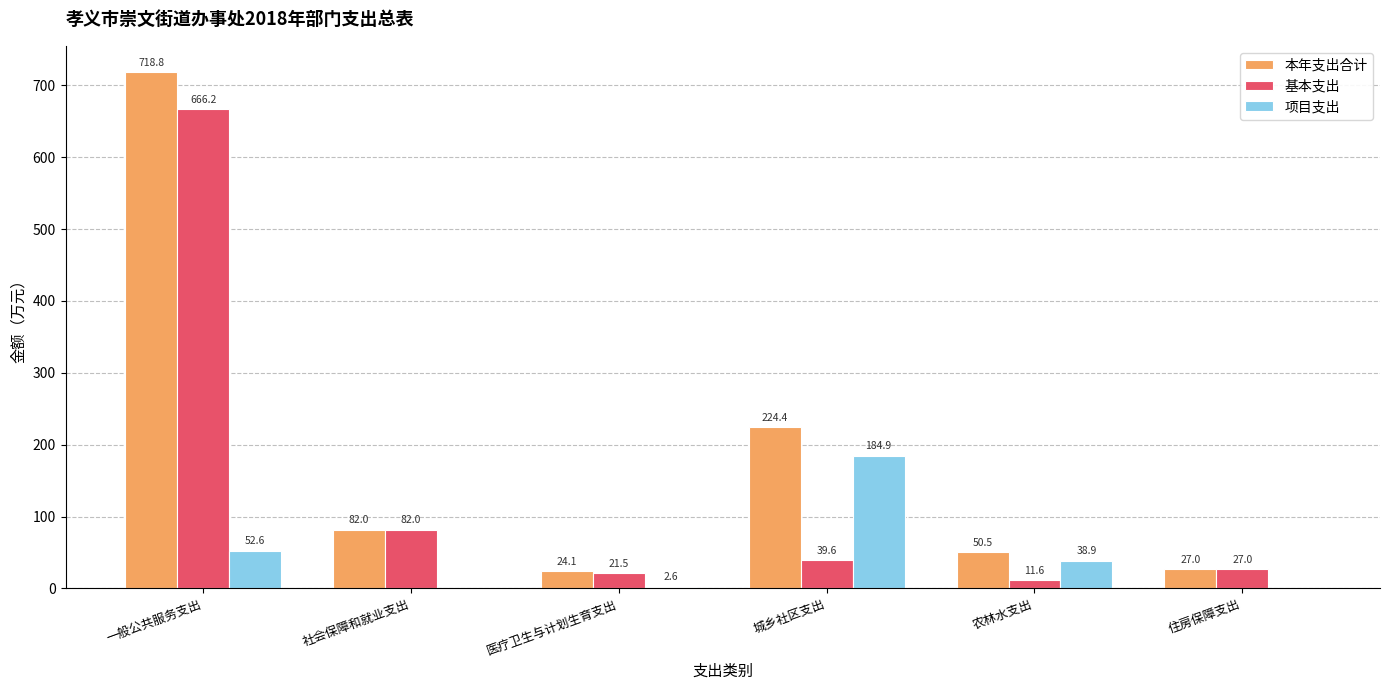

Are the bars horizontal?

No